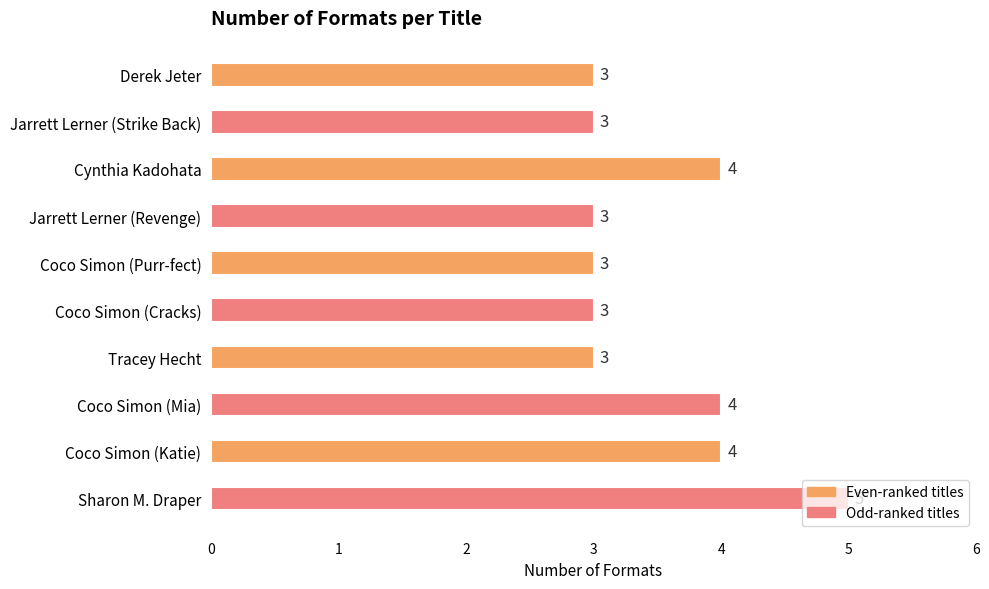

The value at Coco Simon (Cracks) is 3. True or false?

True